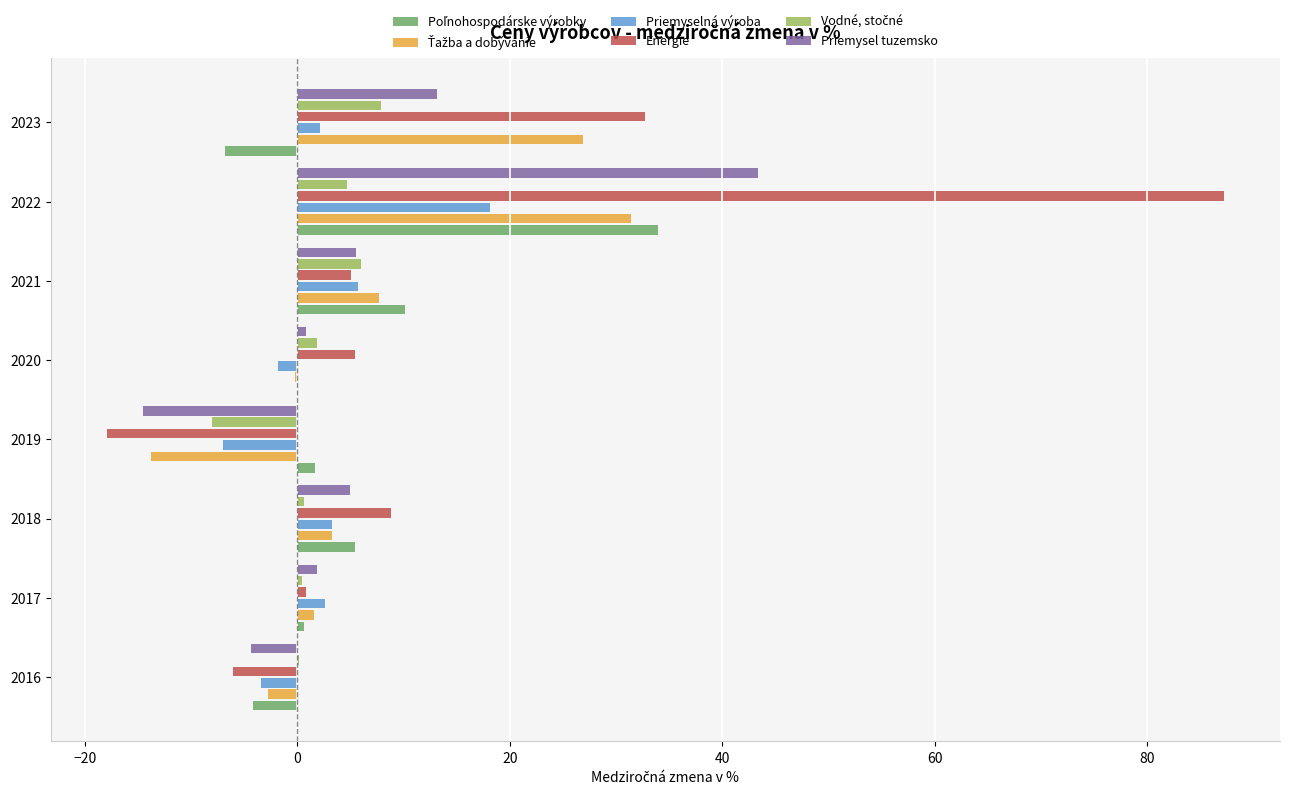

At which category is the sum across all series the highest?

2022